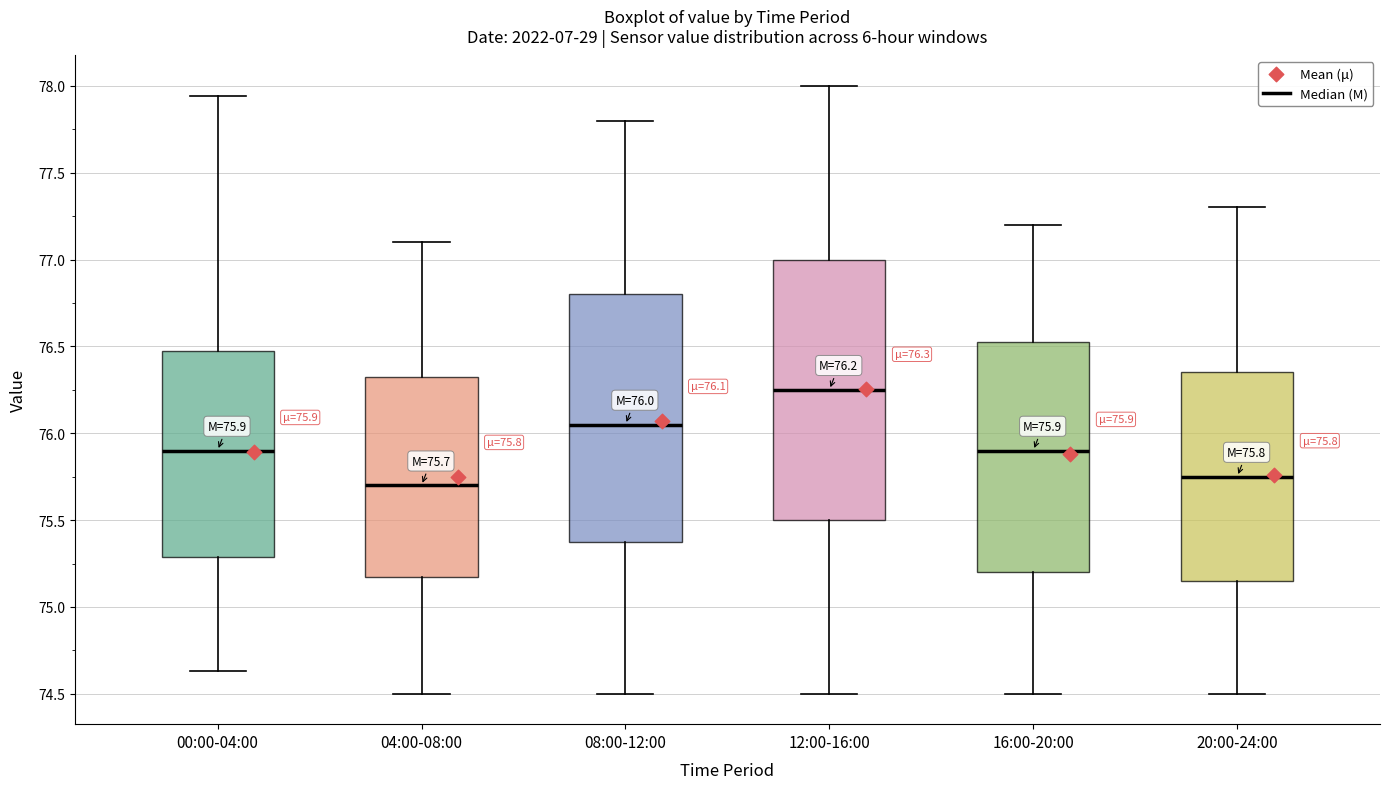

Which box is the tallest, from its lower edge to its upper edge?

12:00-16:00